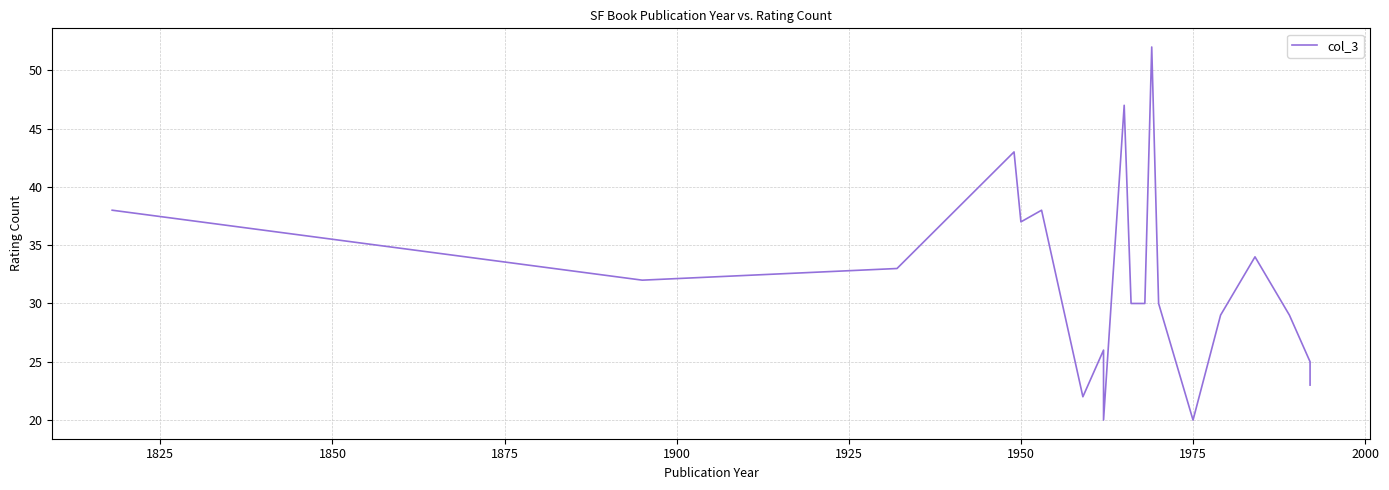

How many interior local peaks (higher than both neighbors) does the data have?

6